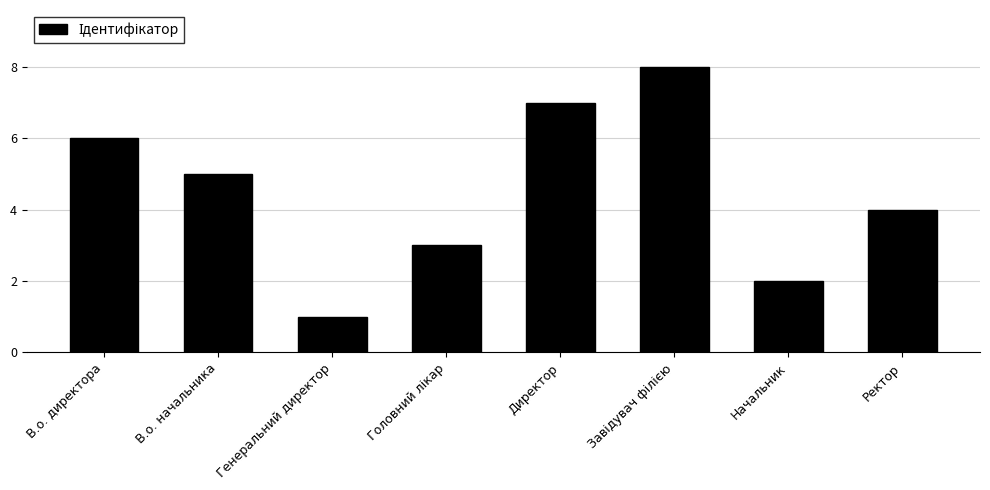

What is the sum of all values?

36